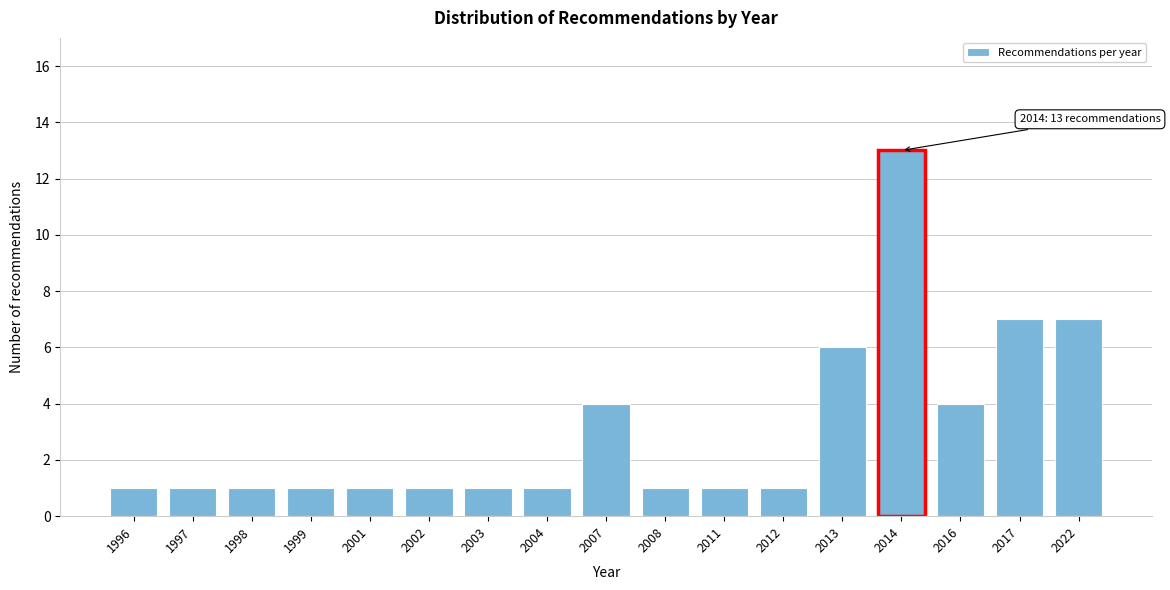

Reading left to right, transcribe all the data shown in this chart.

1996=1	1997=1	1998=1	1999=1	2001=1	2002=1	2003=1	2004=1	2007=4	2008=1	2011=1	2012=1	2013=6	2014=13	2016=4	2017=7	2022=7